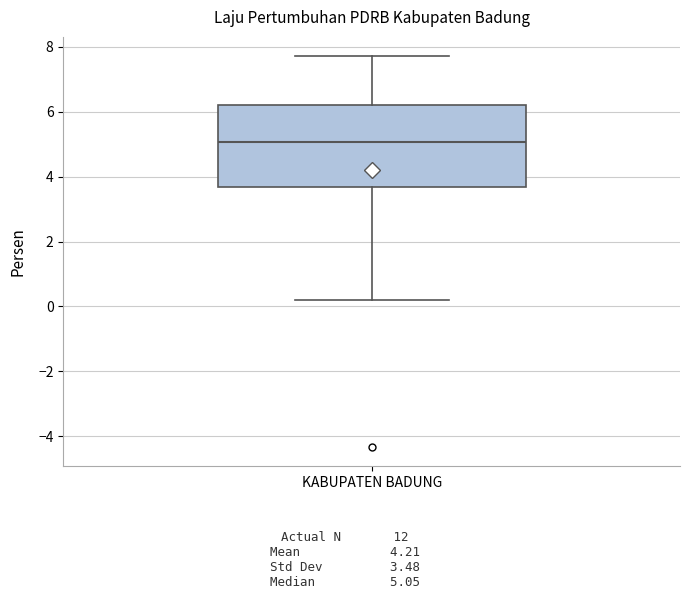

Read this box plot against the y-axis: the position of the median line, the range covered by the box, and the ends of both whiskers. The values are not printed on the chart, so give them approximately, as read against the axis.

median 5.0, box 3.6 to 6.2, whiskers 0.2 to 7.8